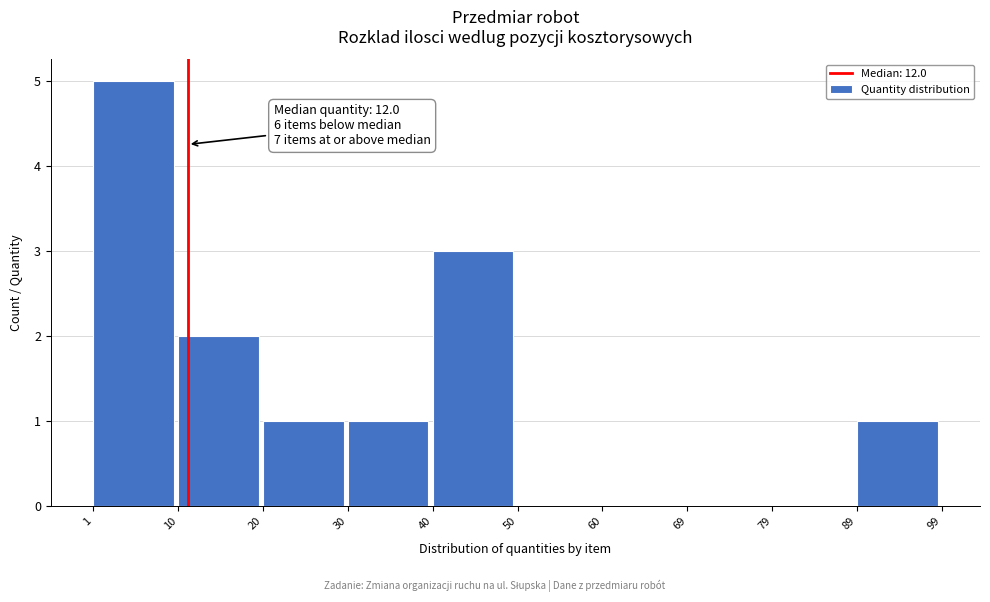

Which range on the x-axis has the tallest bar?

1 to 10